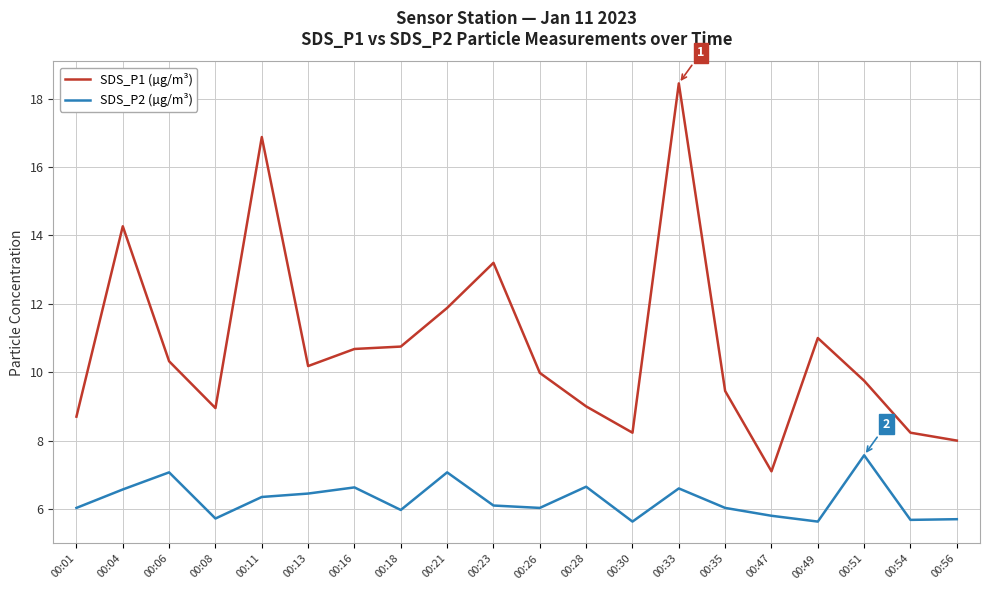

True or false: SDS_P2 (µg/m³) has a value of 9.4 at 00:04.

False